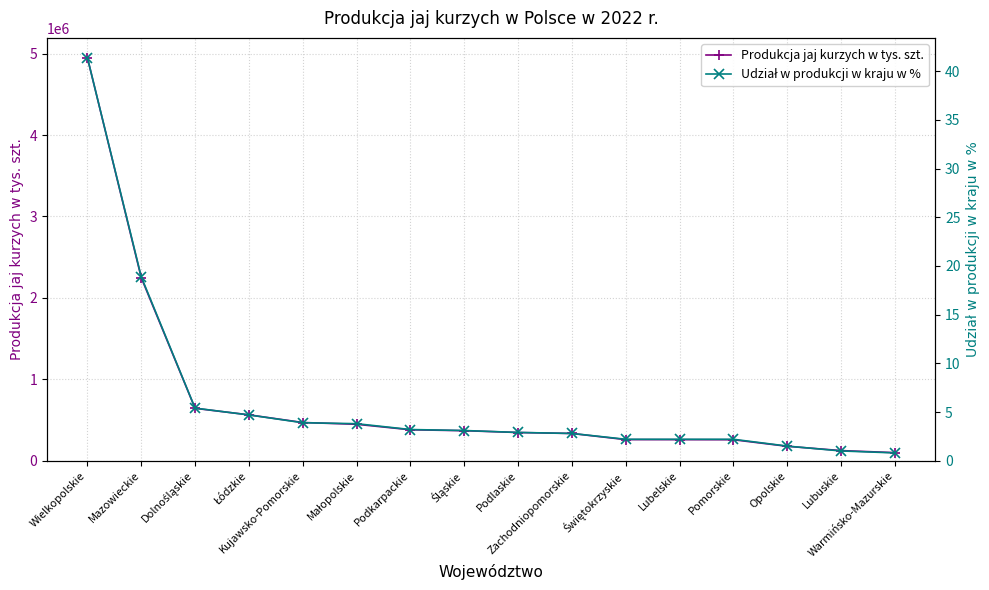

What is the sum of all Udział w produkcji w kraju w % values?

100.0